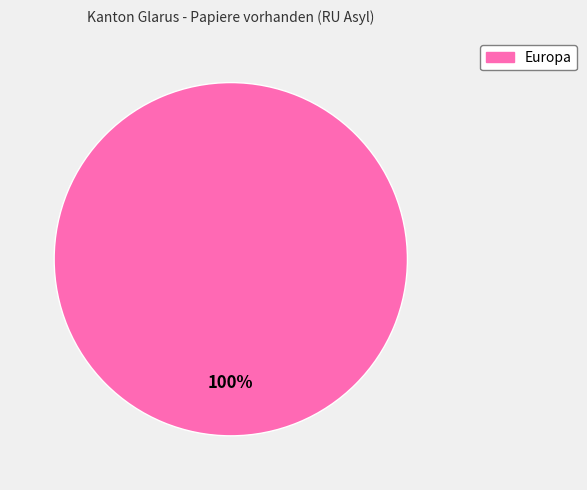

Is there a majority slice in this chart?

Yes